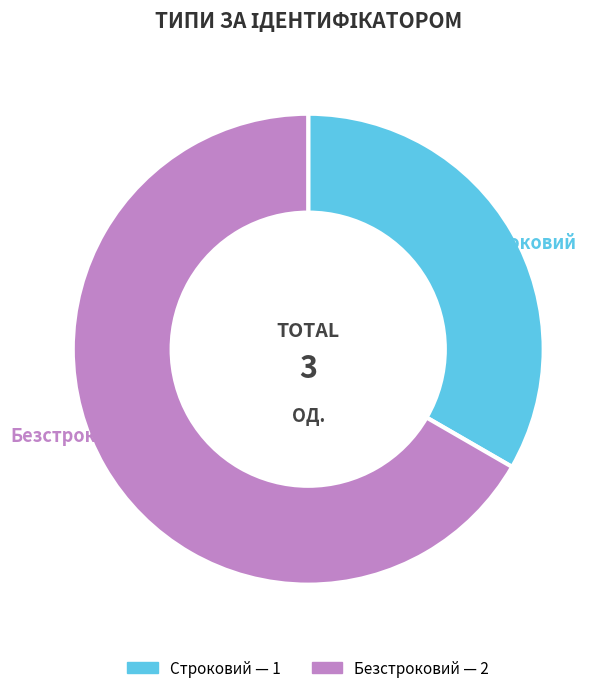

What is the ratio of the value at Строковий to the value at Безстроковий?

0.5